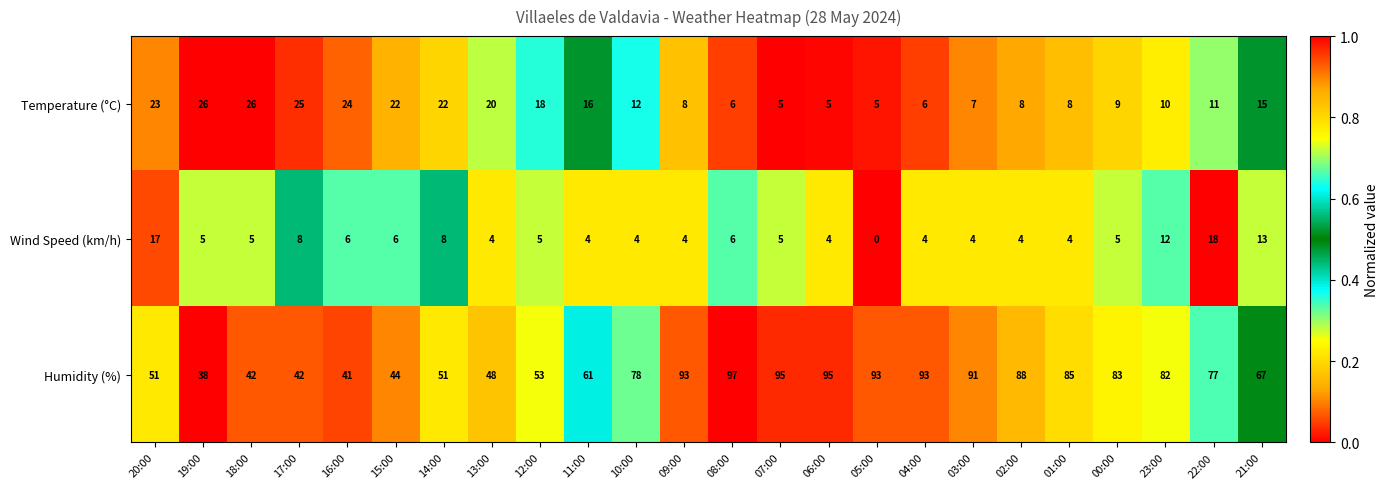

Is it true that Temperature (°C) equals 8 at 10:00?

False